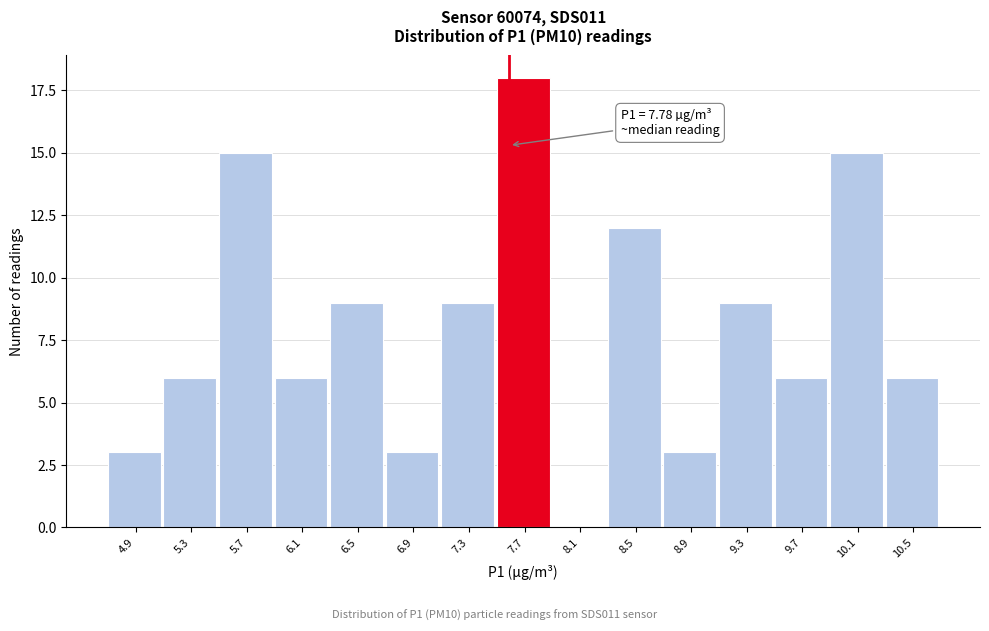

Reading left to right, transcribe all the data shown in this chart.

4.9=3	5.3=6	5.7=15	6.1=6	6.5=9	6.9=3	7.3=9	7.7=18	8.1=0	8.5=12	8.9=3	9.3=9	9.7=6	10.1=15	10.5=6